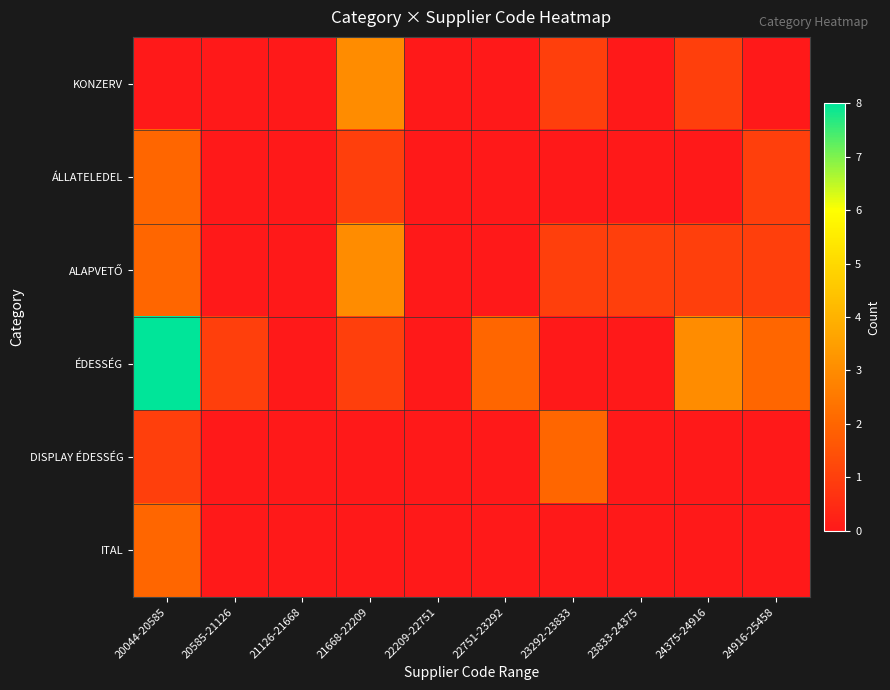

What is the greatest value displayed?

8